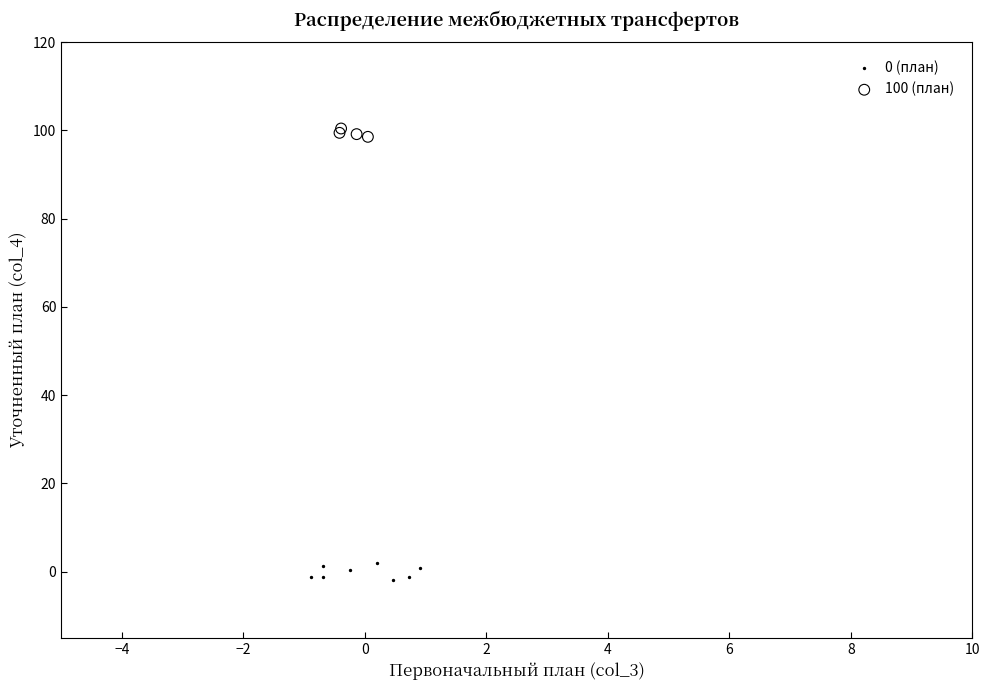

Which series contains the lowest Y value?

0 (план)